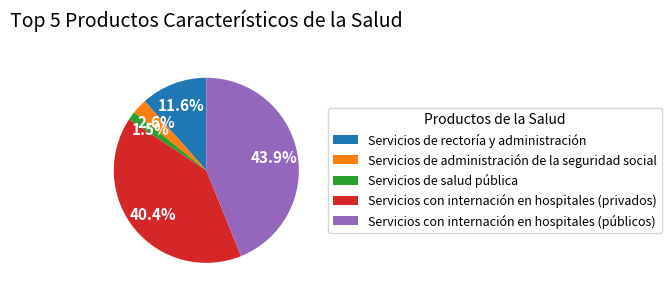

Is it true that Servicios con internación en hospitales (públicos) is 56% of the pie?

False